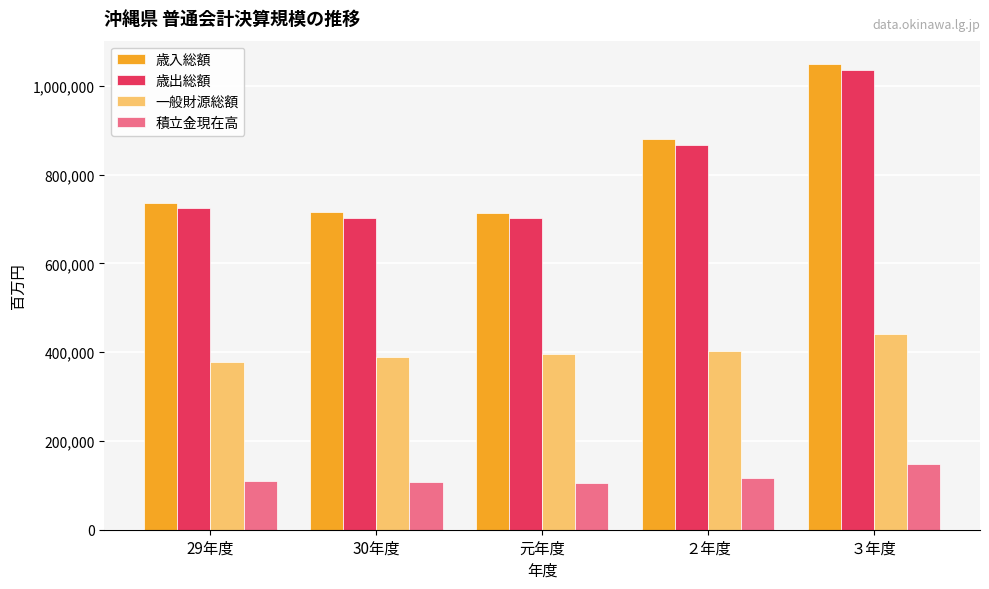

Rank the series by their maximum value, from lowest to highest.

積立金現在高, 一般財源総額, 歳出総額, 歳入総額